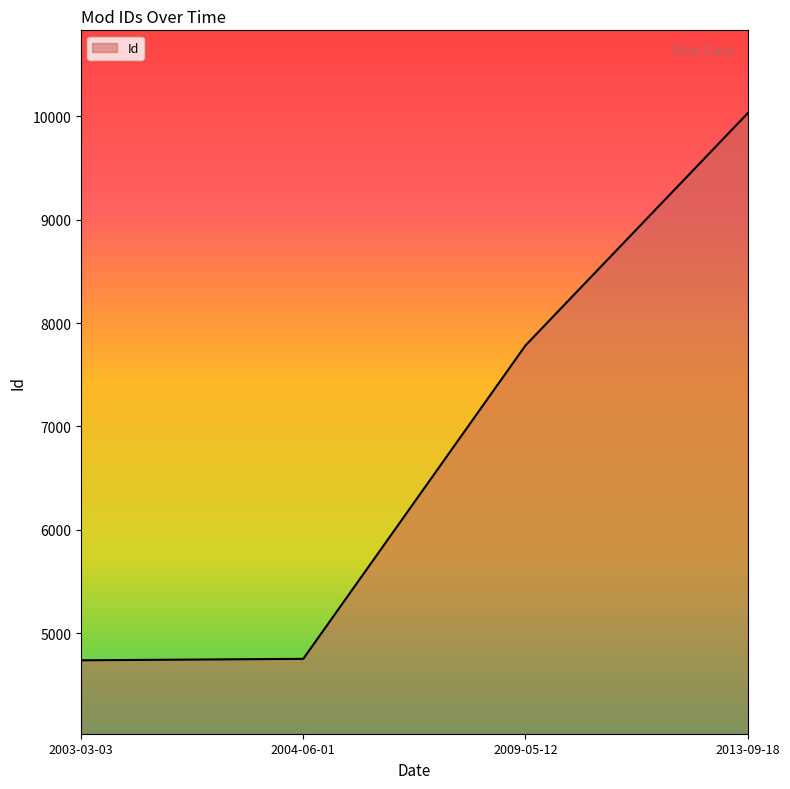

True or false: the data shows 10481 at 2009-05-12.

False